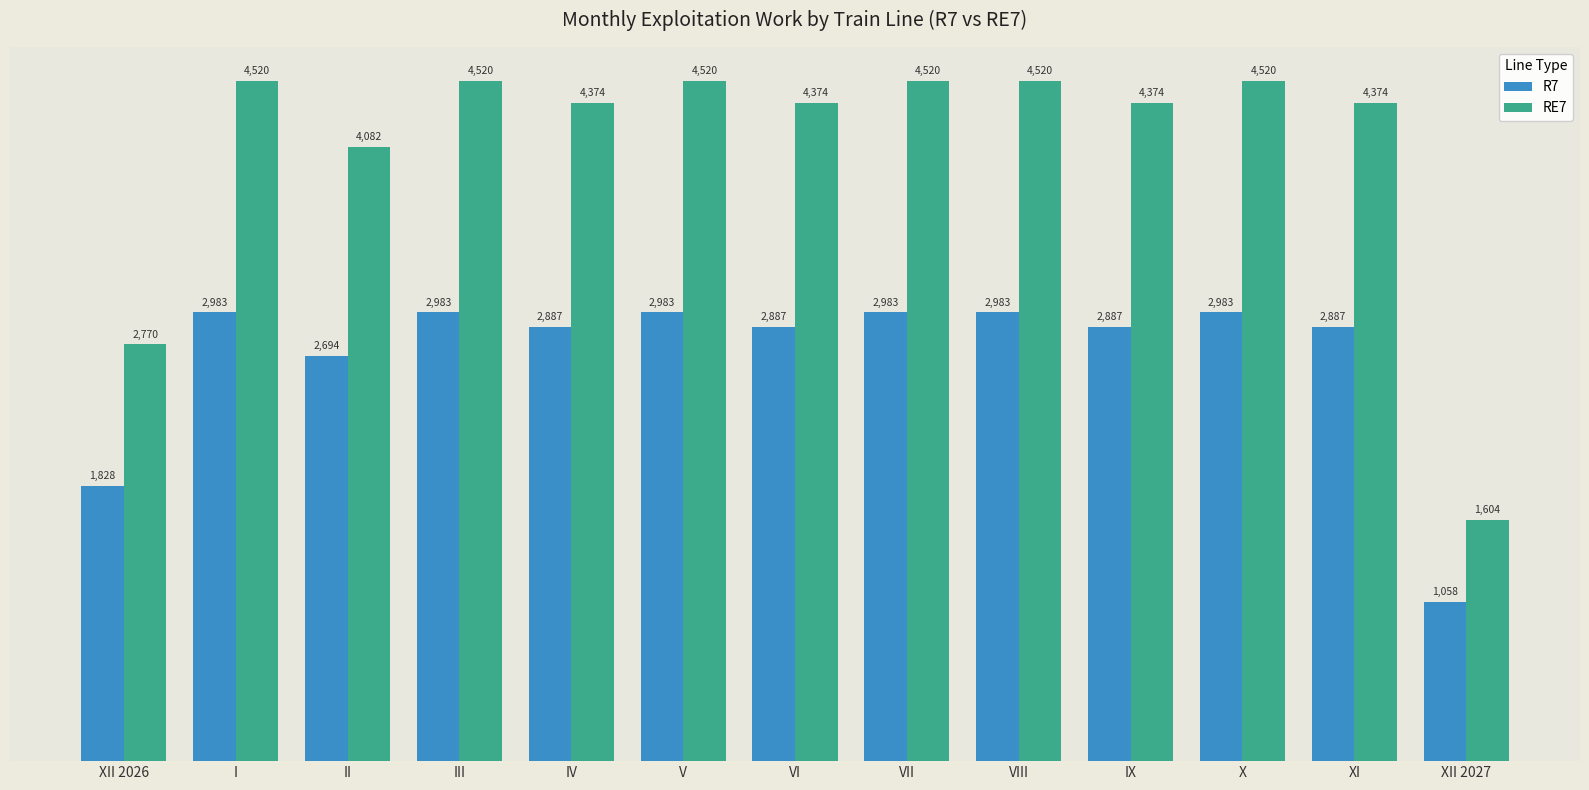

At XII 2027, list the series in order from smallest to largest.

R7, RE7